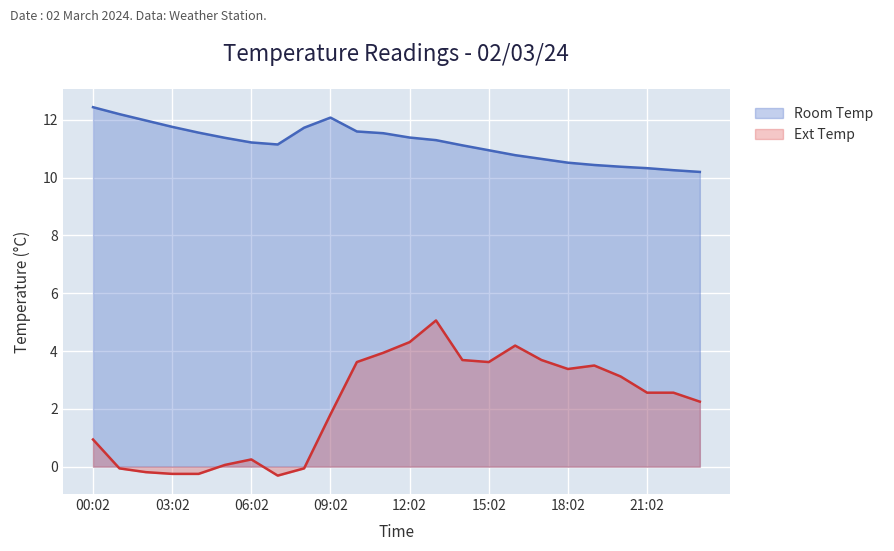

True or false: Ext Temp and Room Temp intersect in this chart.

False